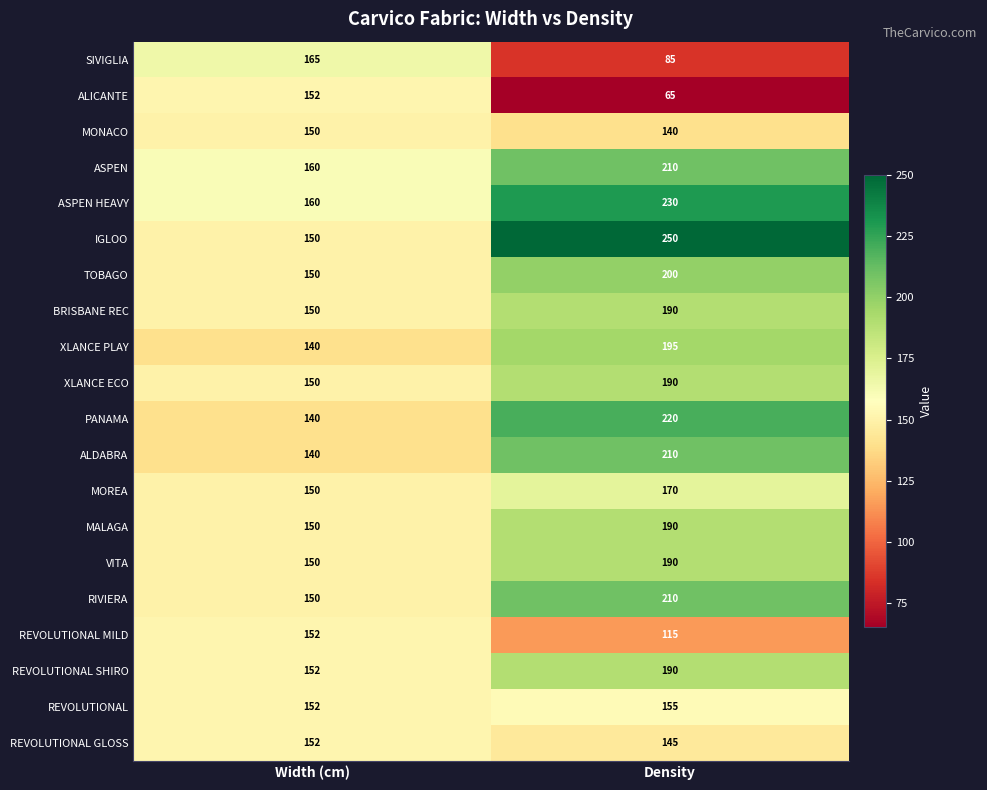

What is the average value of the XLANCE PLAY series?

168